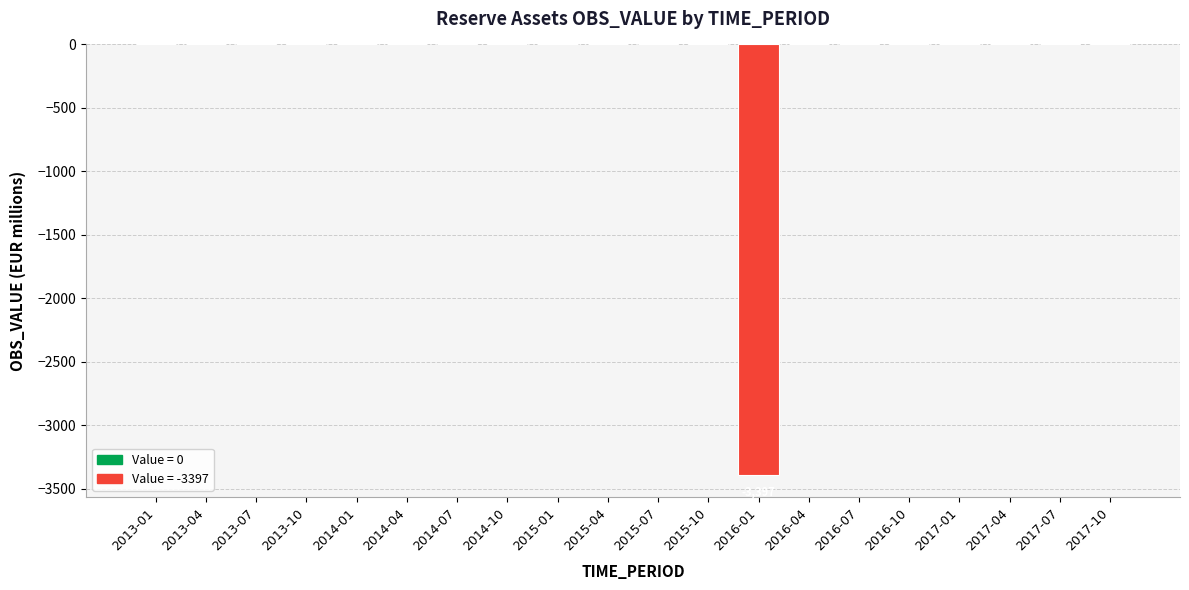

Is it true that the value at 2013-07 is -1146?

False